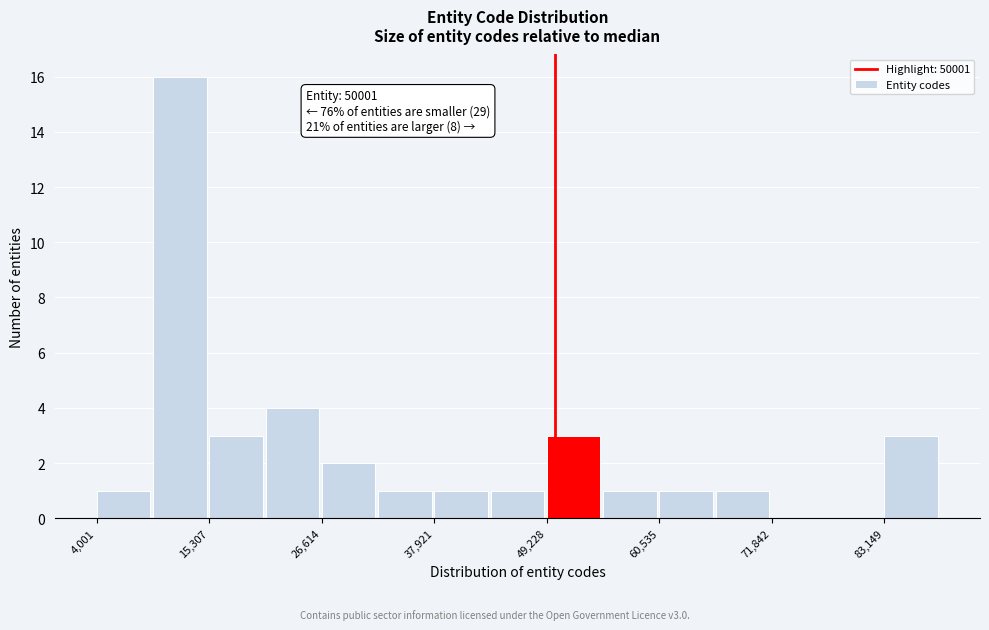

Read against the x-axis, roughly where is the centre of the tallest bar?

12000